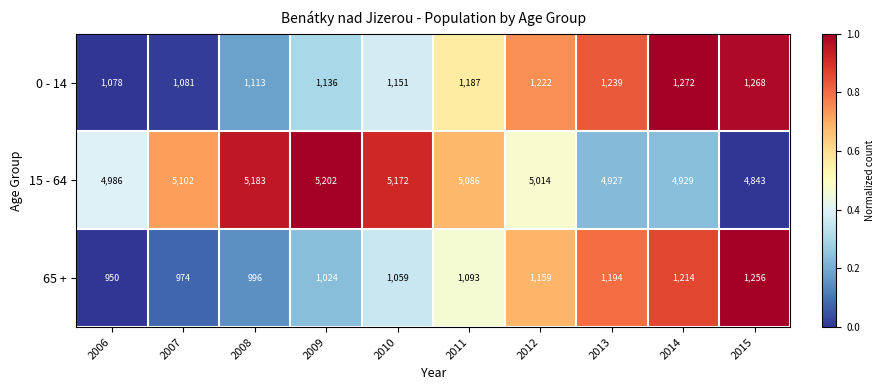

At which label does 0 - 14 reach its peak?

2014